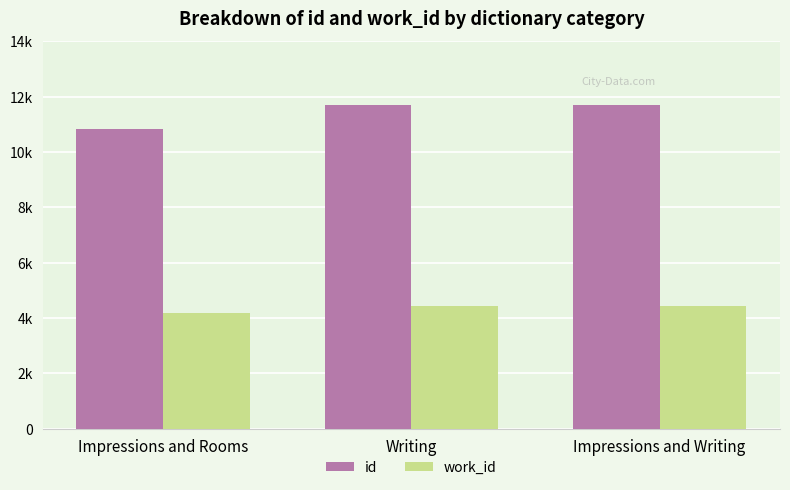

Are the bars horizontal?

No